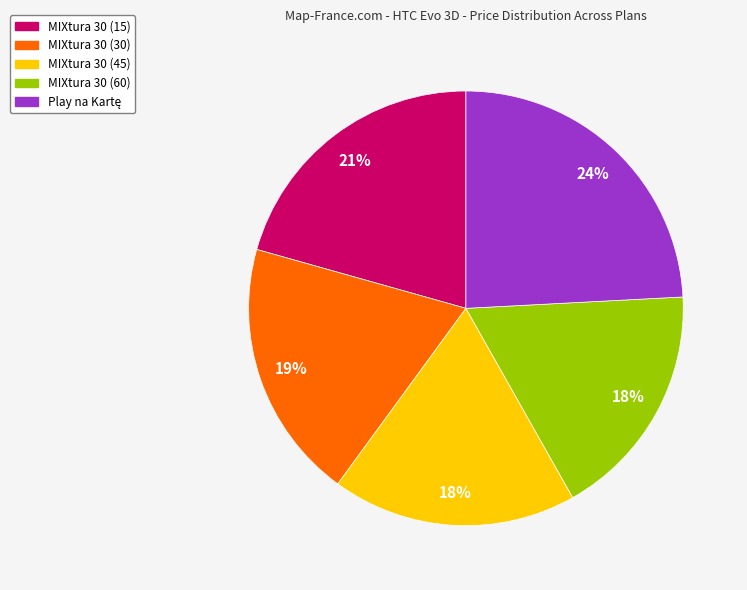

How many slices are in this pie chart?

5